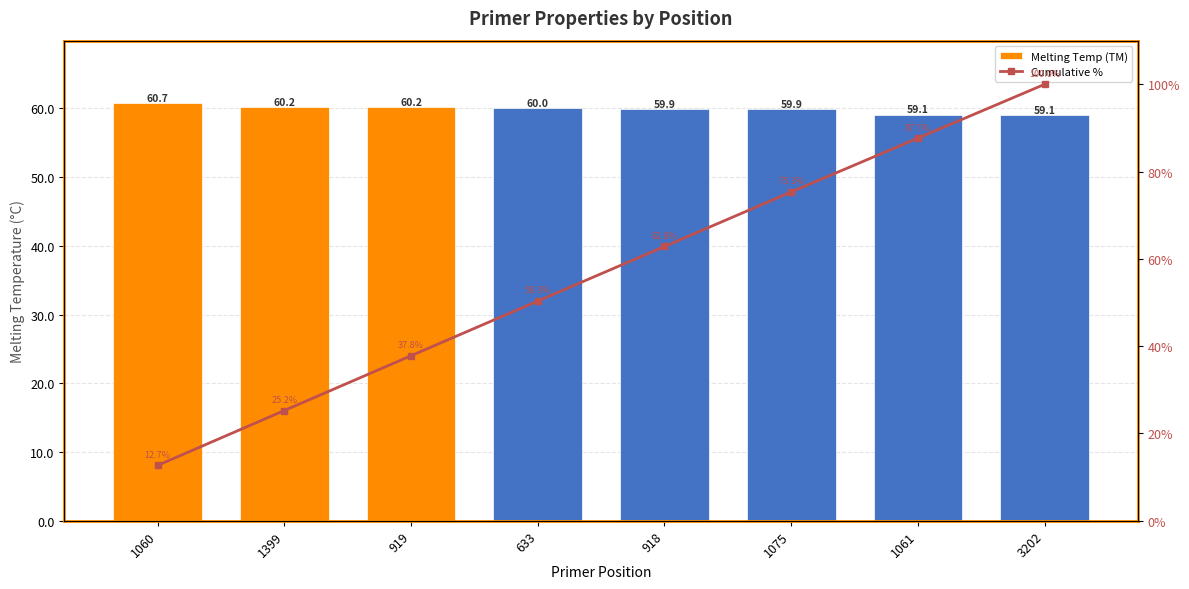

Is it true that Cumulative % equals 62.8 at 918?

True